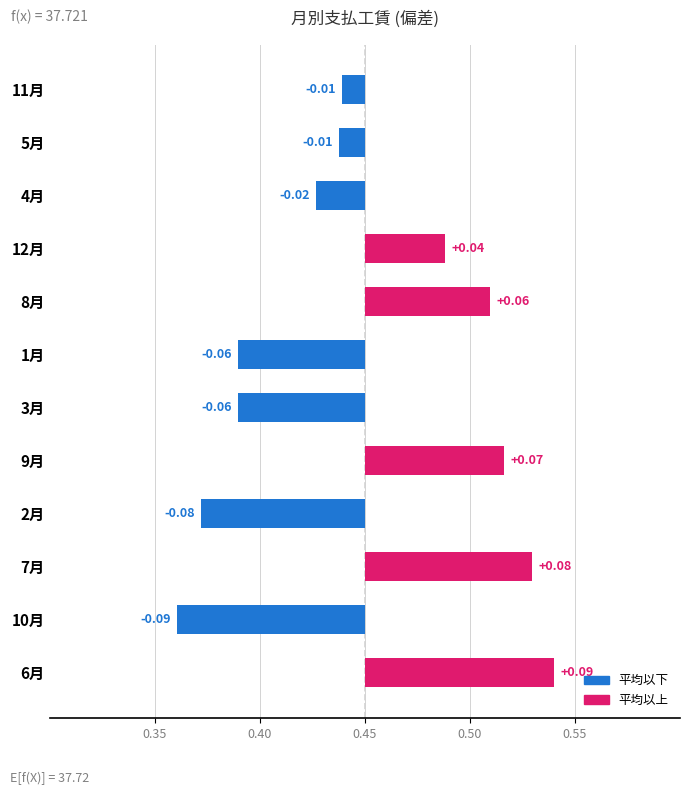

Does the chart contain any negative values?

Yes